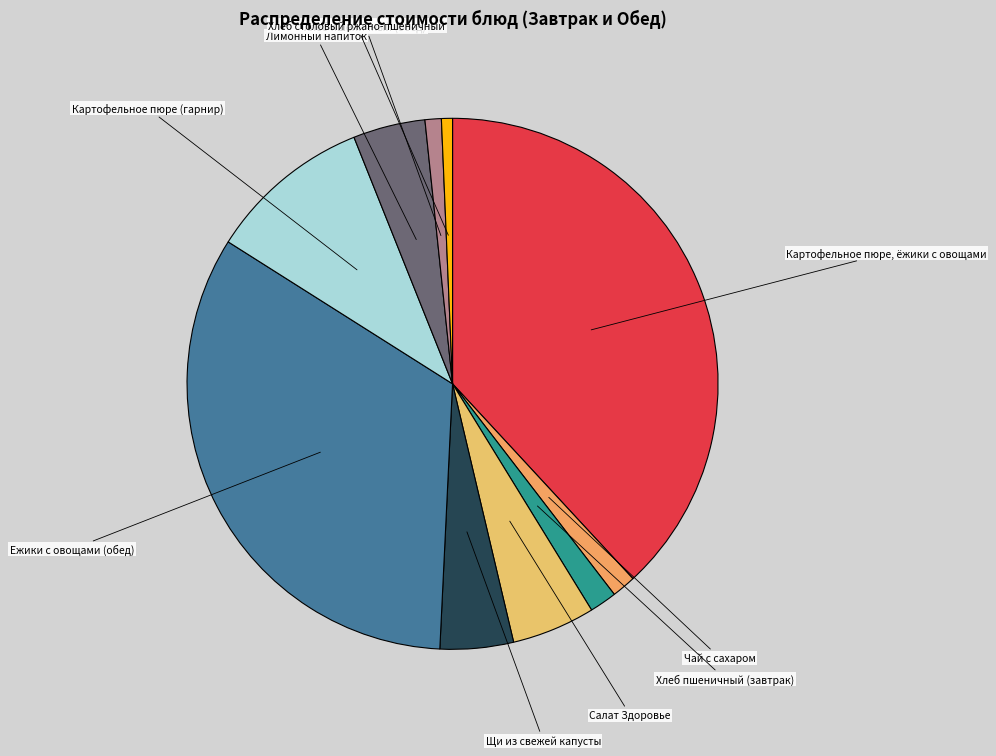

Is Чай с сахаром the majority of the pie?

No